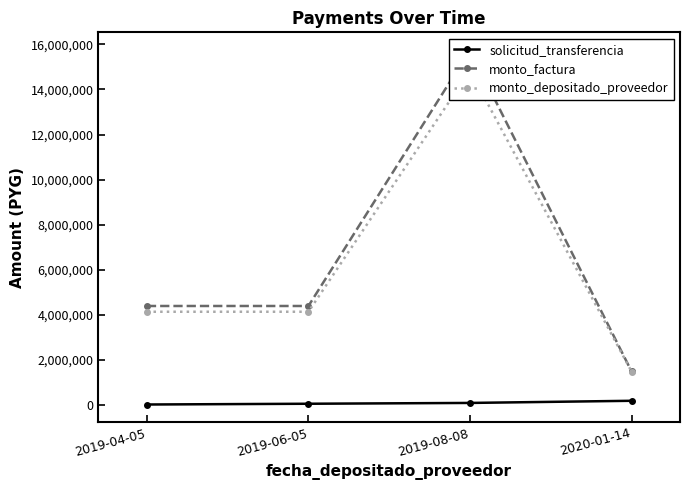

Is the value of monto_depositado_proveedor at 2020-01-14 greater than the value of monto_factura at 2019-04-05?

No